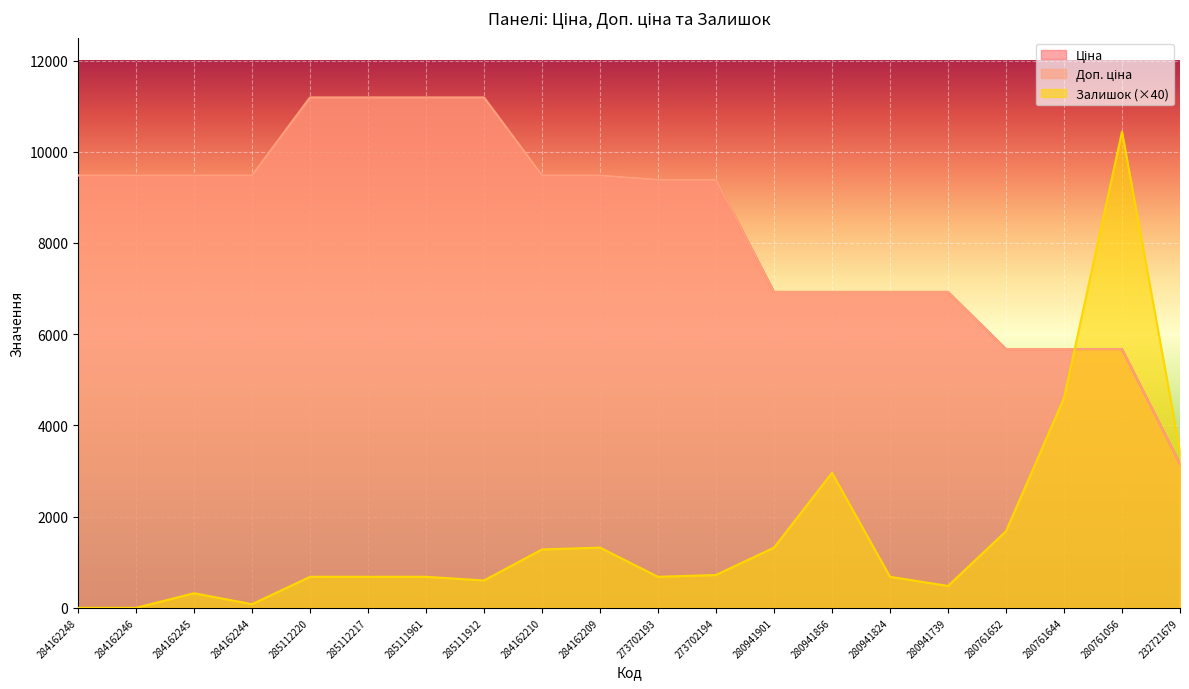

What is the value of the Залишок point at the 10th from the left?

1320.0